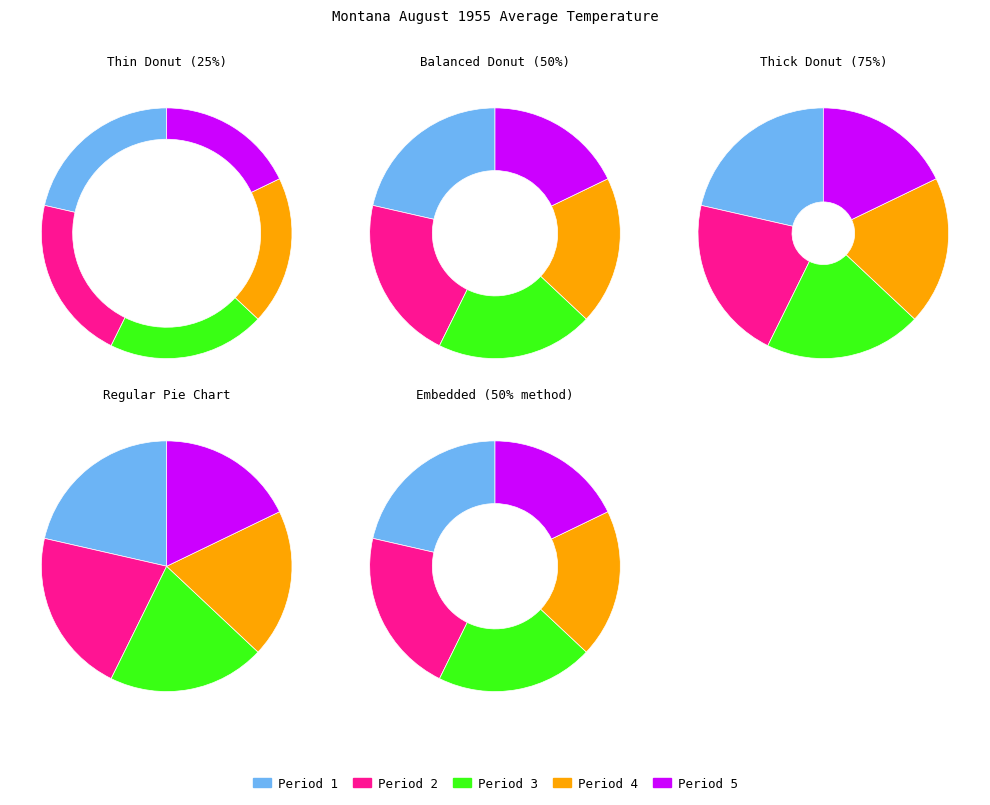

Is it true that Period 2 is 1% of the pie?

False